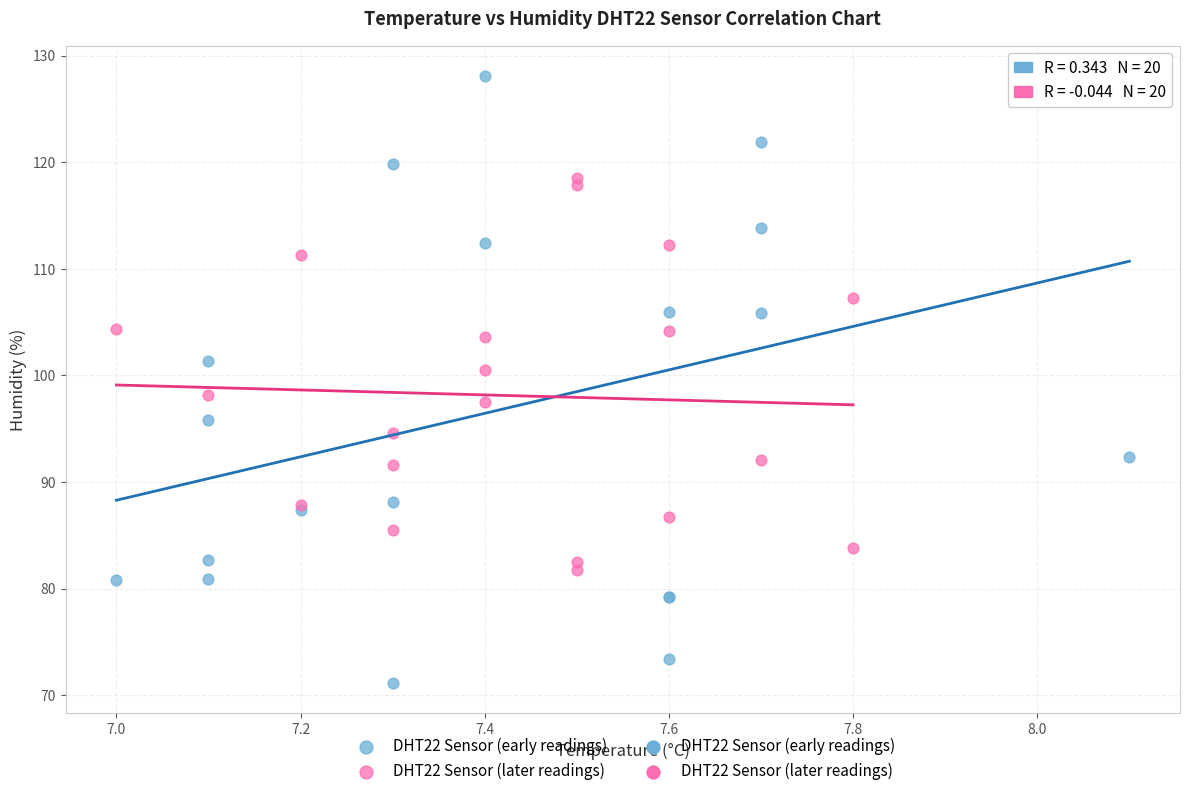

Which series contains the lowest Y value?

DHT22 Sensor (early readings)